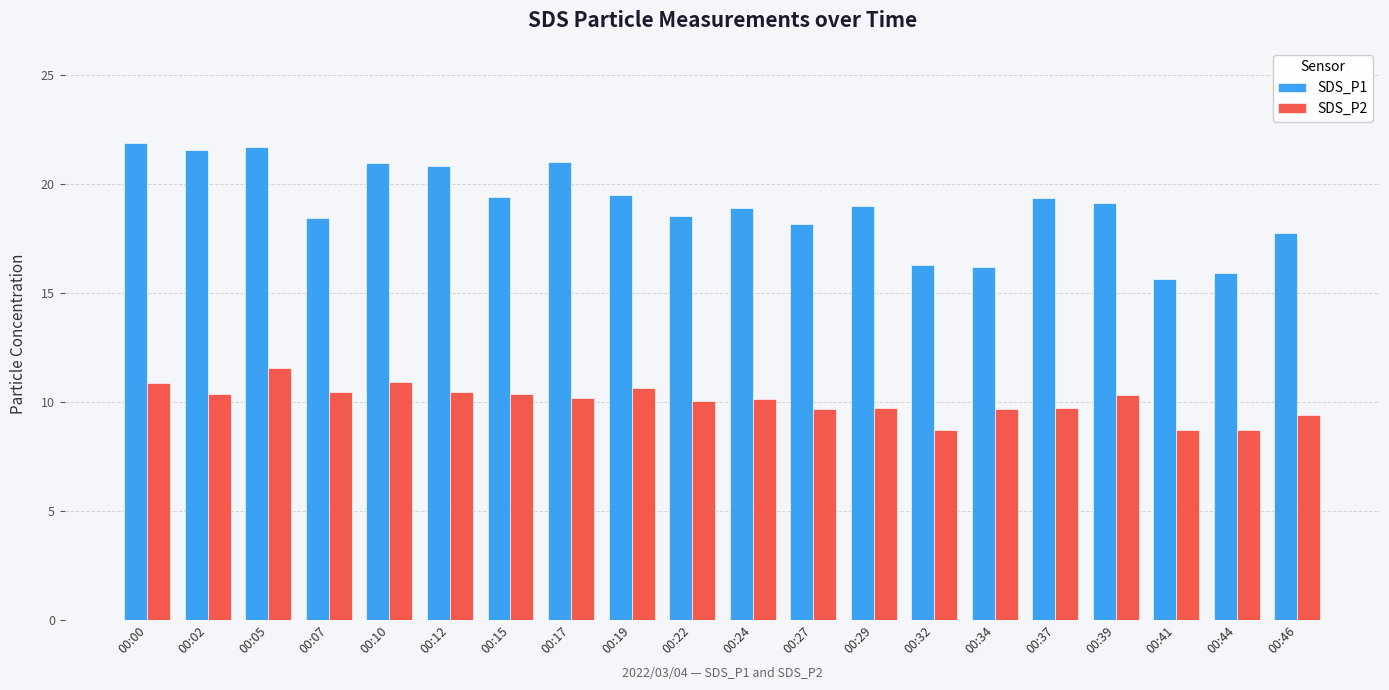

What is the highest value of the SDS_P1 series?

21.9